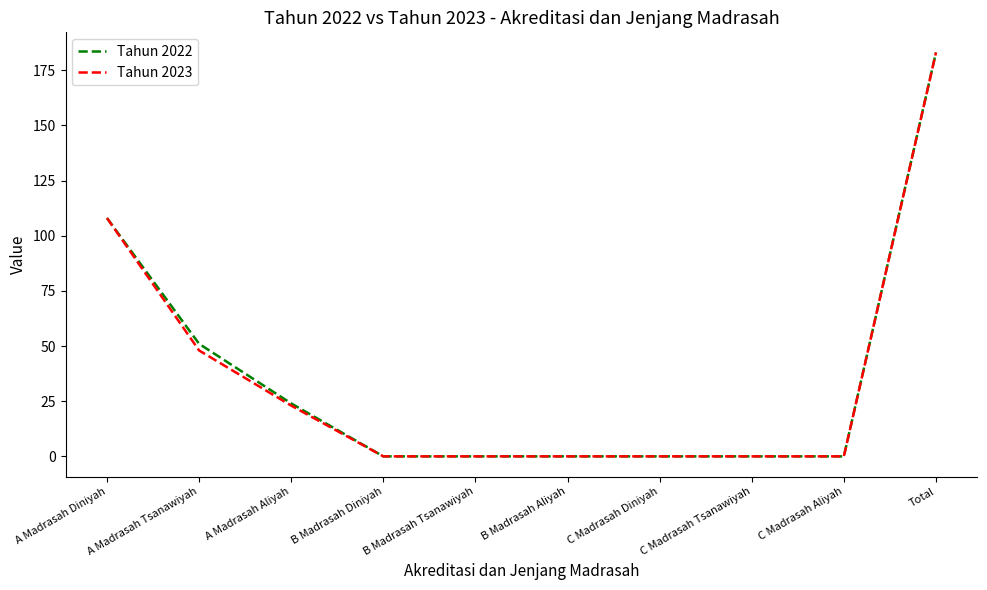

Where is Tahun 2022 nearest to the value 91?

A Madrasah Diniyah